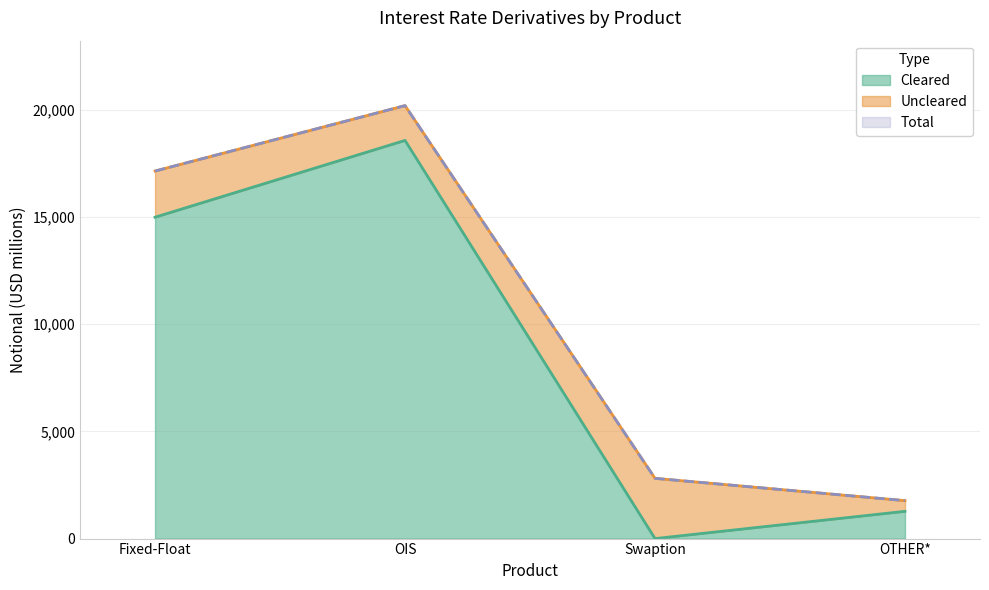

Reading left to right, extract all data points from this chart.

Cleared: Fixed-Float=14980	OIS=18560	Swaption=0	OTHER*=1271
Total: Fixed-Float=17132	OIS=20182	Swaption=2808	OTHER*=1769